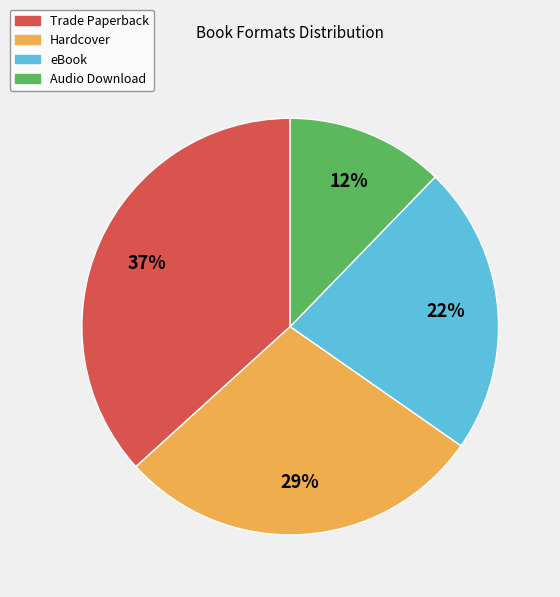

What percentage is the Trade Paperback slice, to the nearest percent?

37%